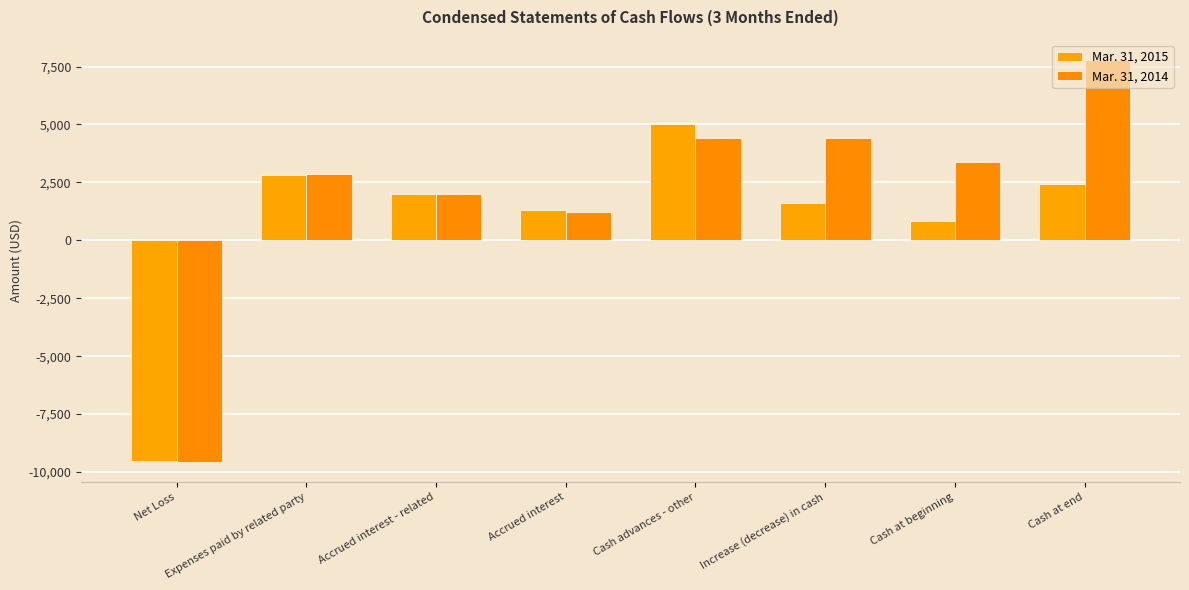

Reading left to right, transcribe all the data shown in this chart.

Mar. 31, 2015: -9530	2800	2001	1323	5000	1594	851	2445
Mar. 31, 2014: -9569	2850	2001	1218	4400	4400	3390	7790